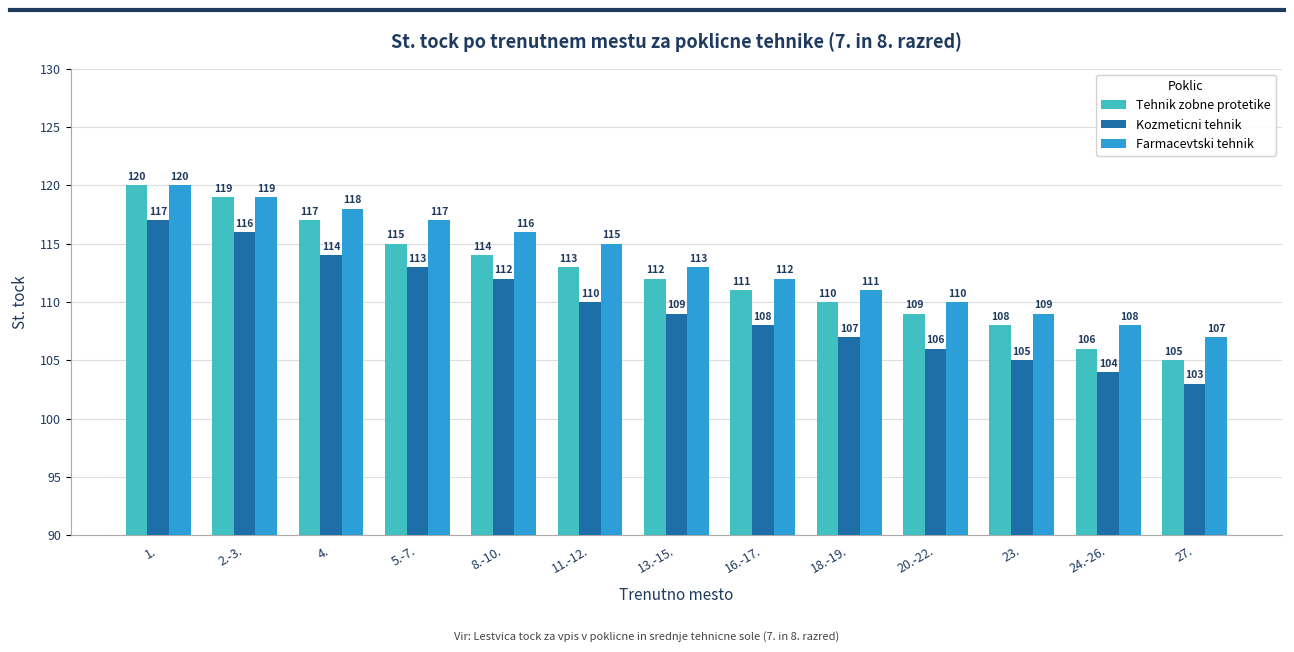

What is the sum of all Kozmeticni tehnik values?

1424